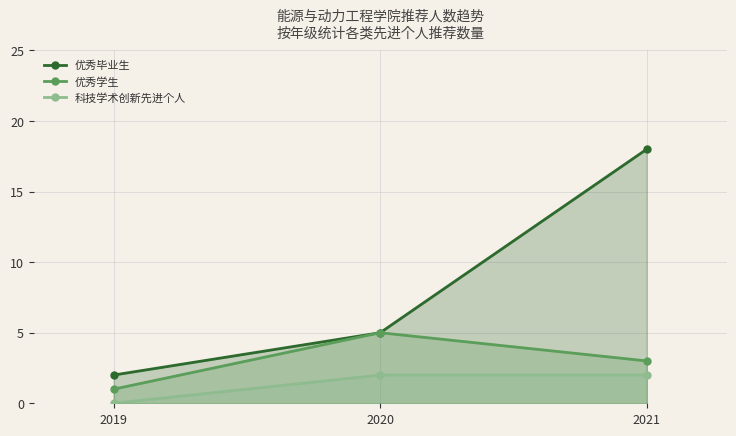

What is the total value across all series at 2019?

3